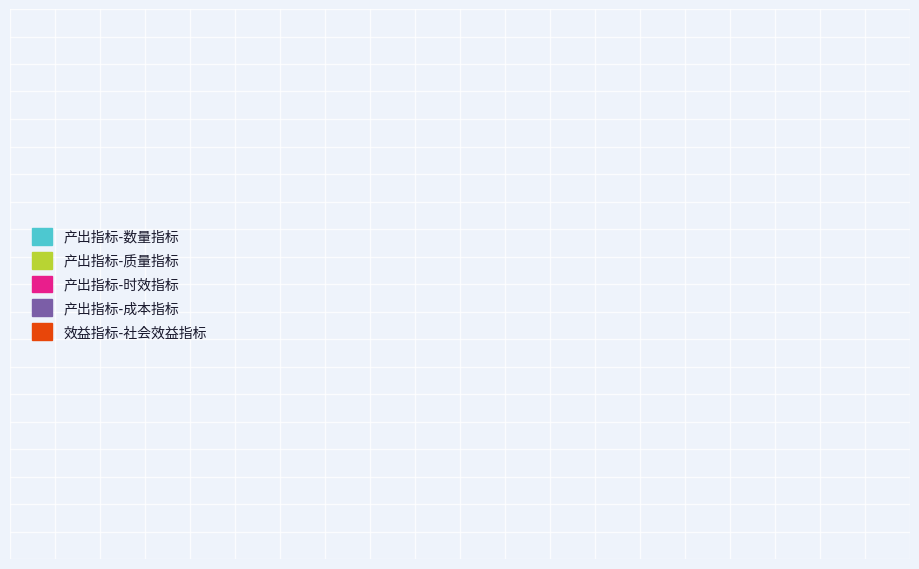

Is there a majority slice in this chart?

No